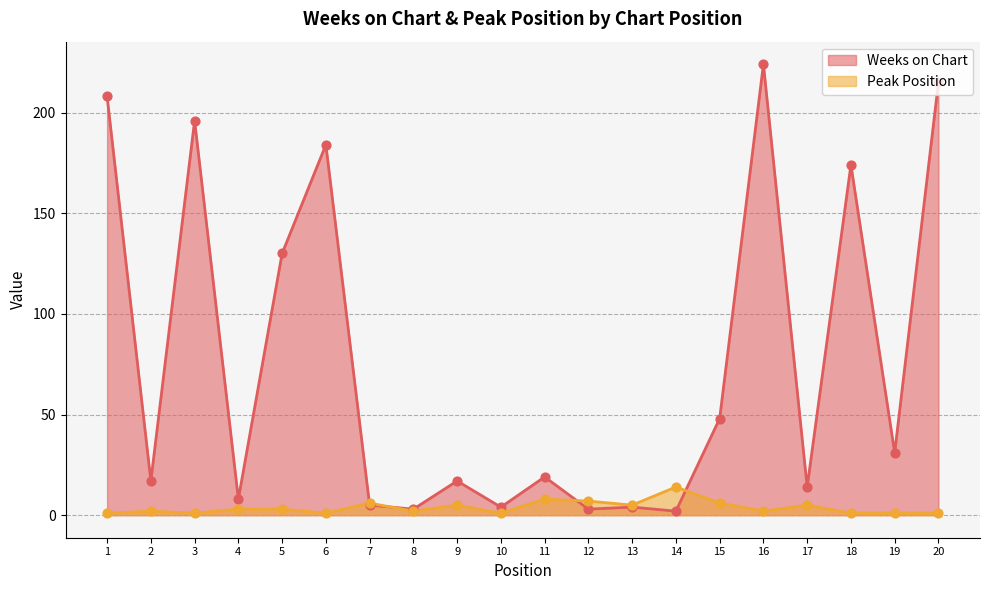

Is the value of Peak Position at 15 greater than the value of Weeks on Chart at 12?

Yes